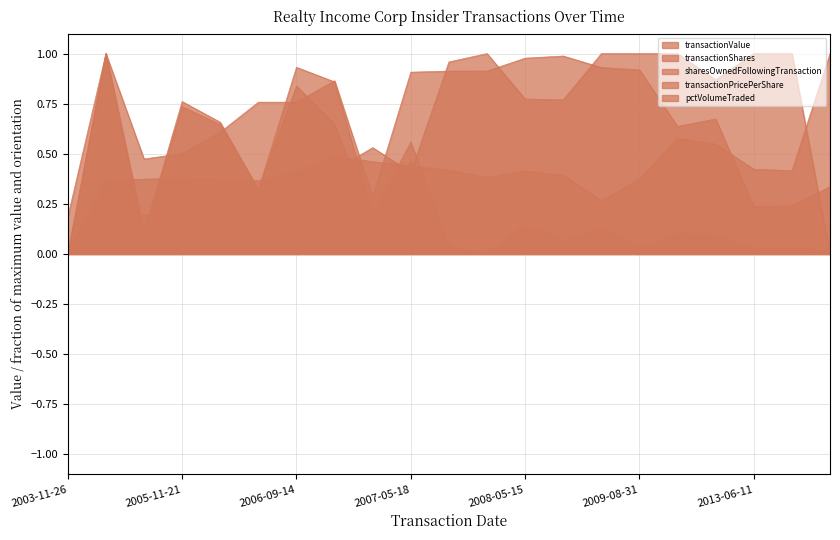

Does the chart have visible grid lines?

Yes